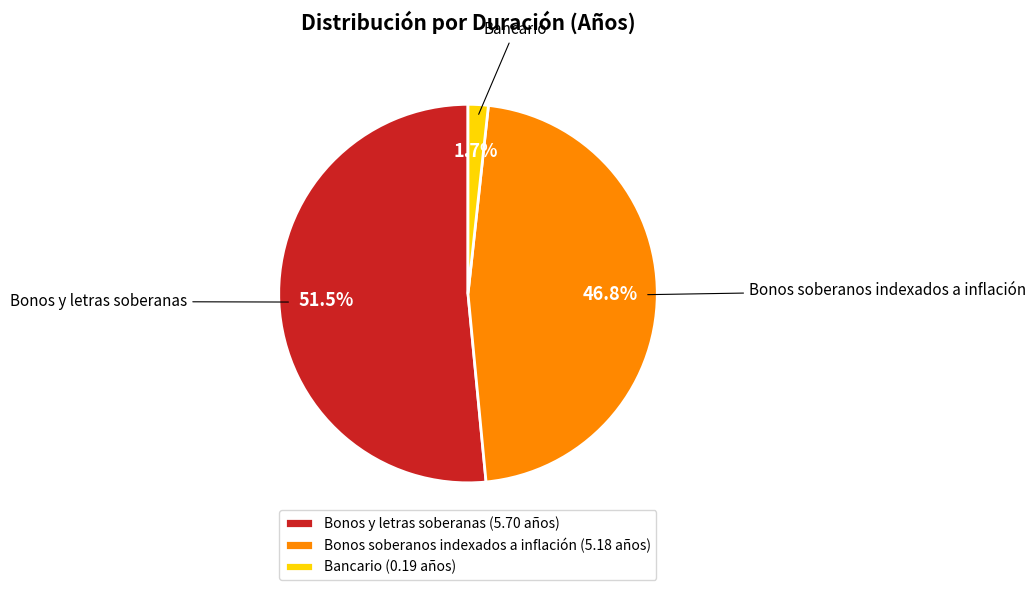

How many segments does this pie chart have?

3